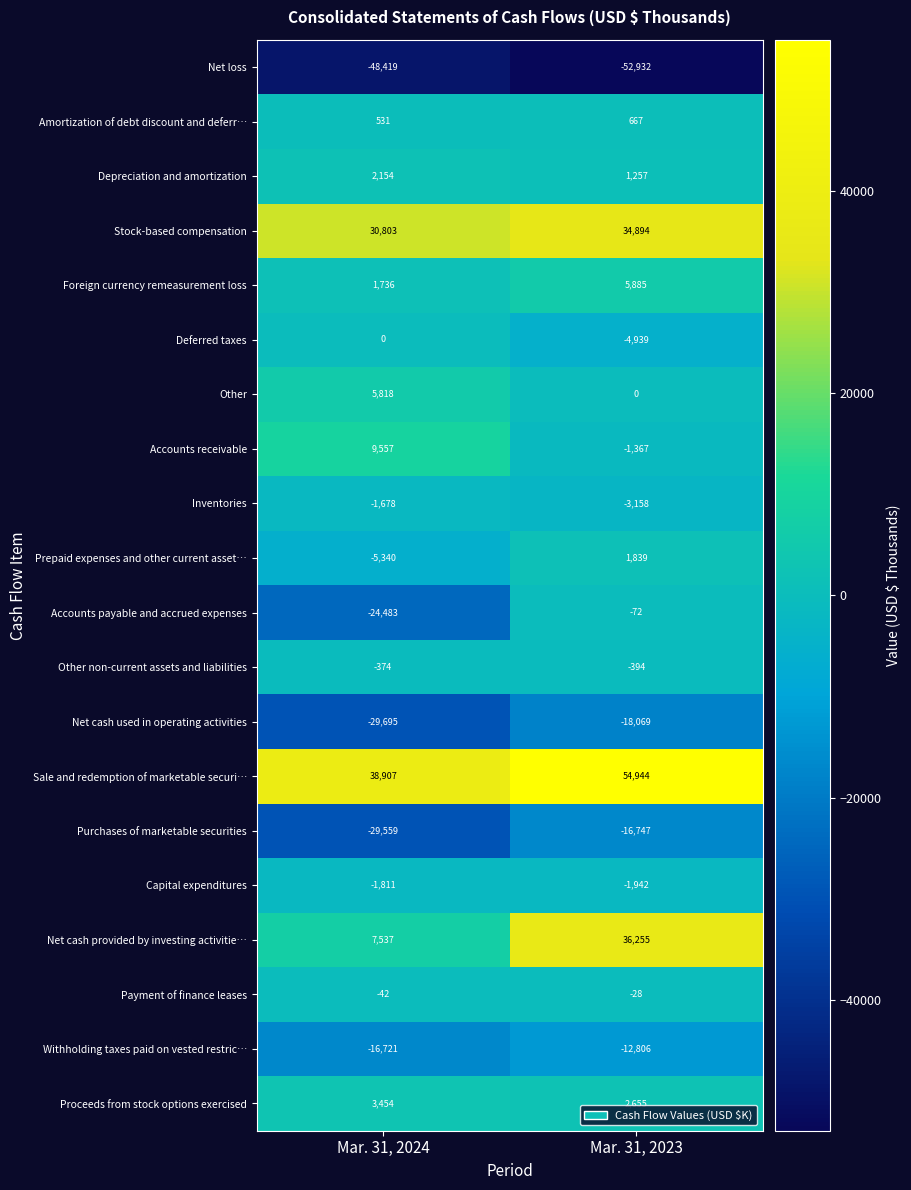

At Mar. 31, 2024, list the series in order from smallest to largest.

Net loss, Net cash used in operating activities, Purchases of marketable securities, Accounts payable and accrued expenses, Withholding taxes paid on vested restric…, Prepaid expenses and other current asset…, Capital expenditures, Inventories, Other non-current assets and liabilities, Payment of finance leases, Deferred taxes, Amortization of debt discount and deferr…, Foreign currency remeasurement loss, Depreciation and amortization, Proceeds from stock options exercised, Other, Net cash provided by investing activitie…, Accounts receivable, Stock-based compensation, Sale and redemption of marketable securi…